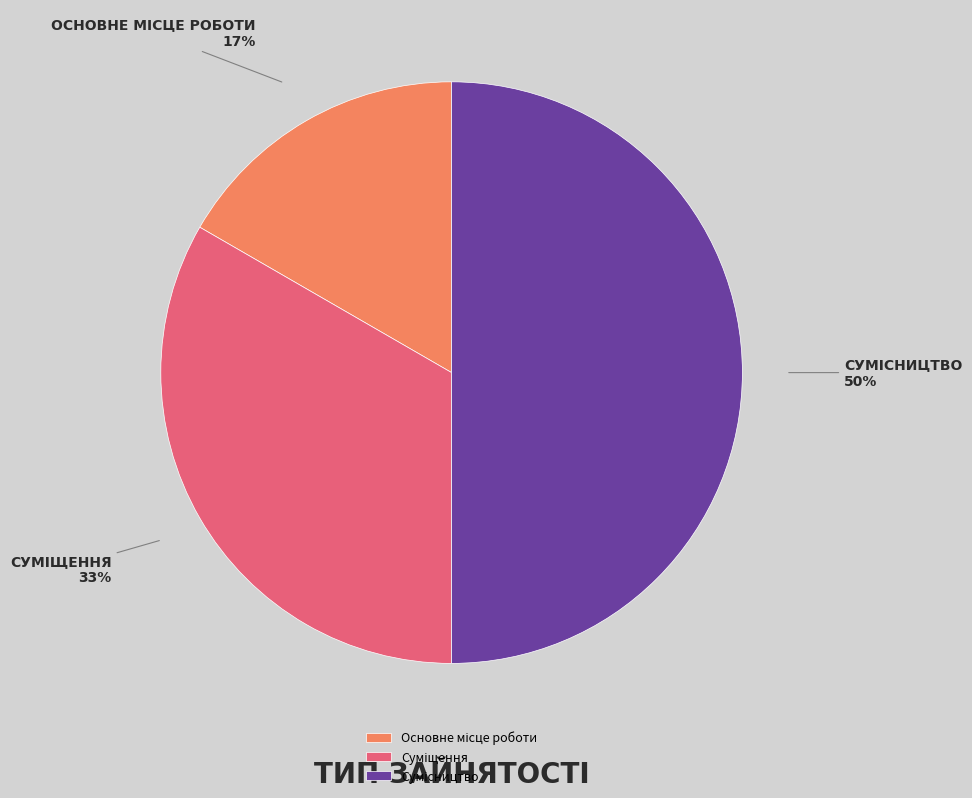

How many segments does this pie chart have?

3